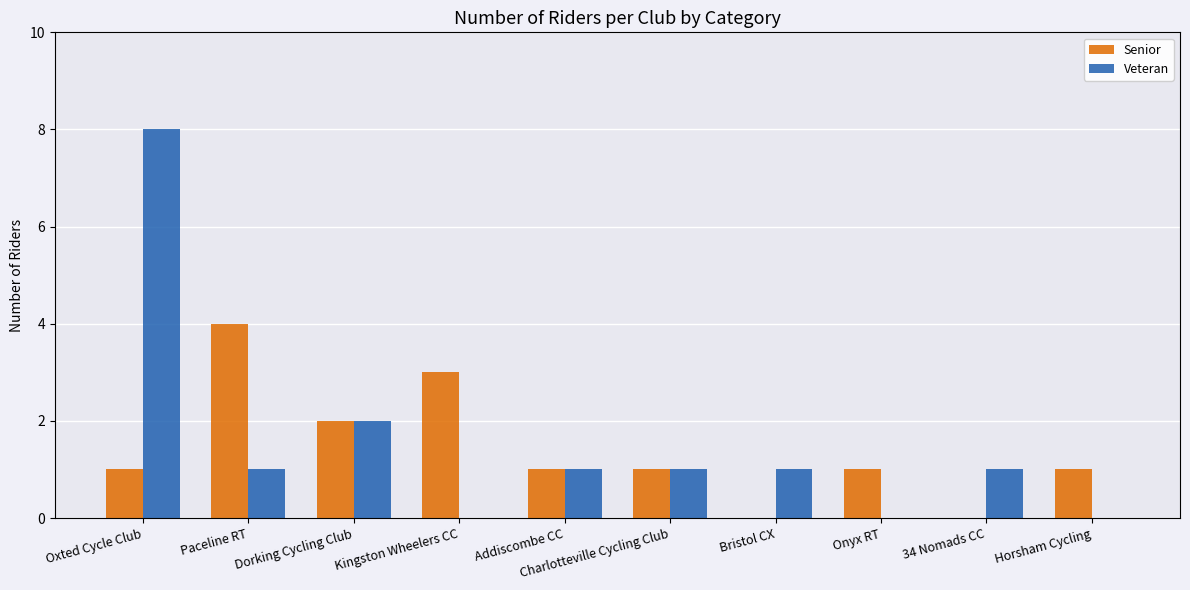

The value of Senior at Bristol CX is 0. True or false?

True